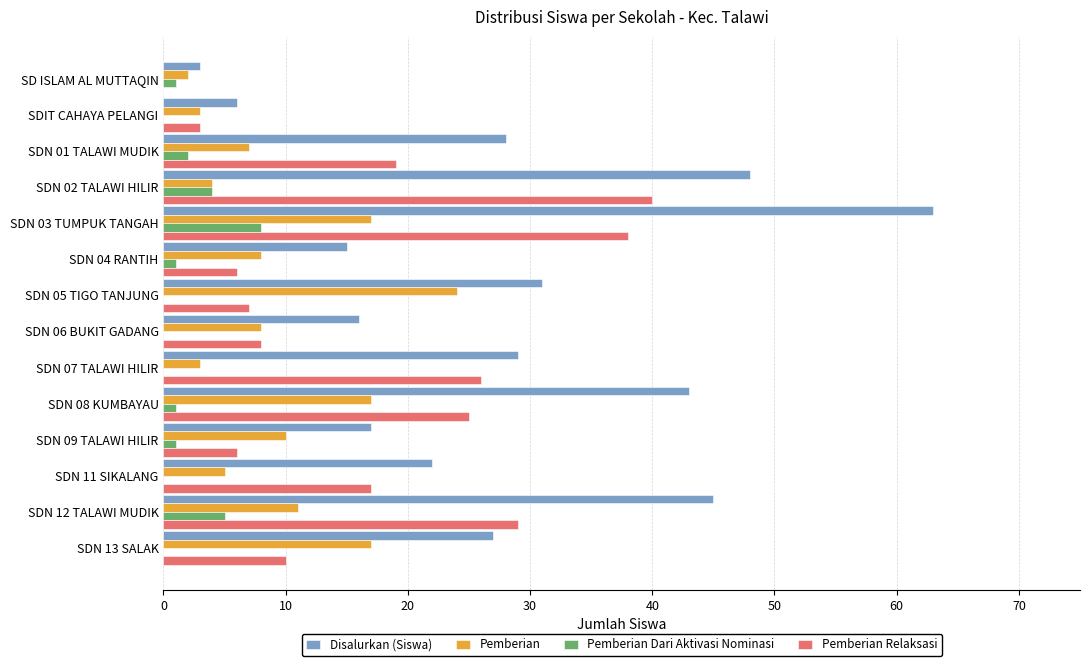

What is the sum of all Pemberian values?

136